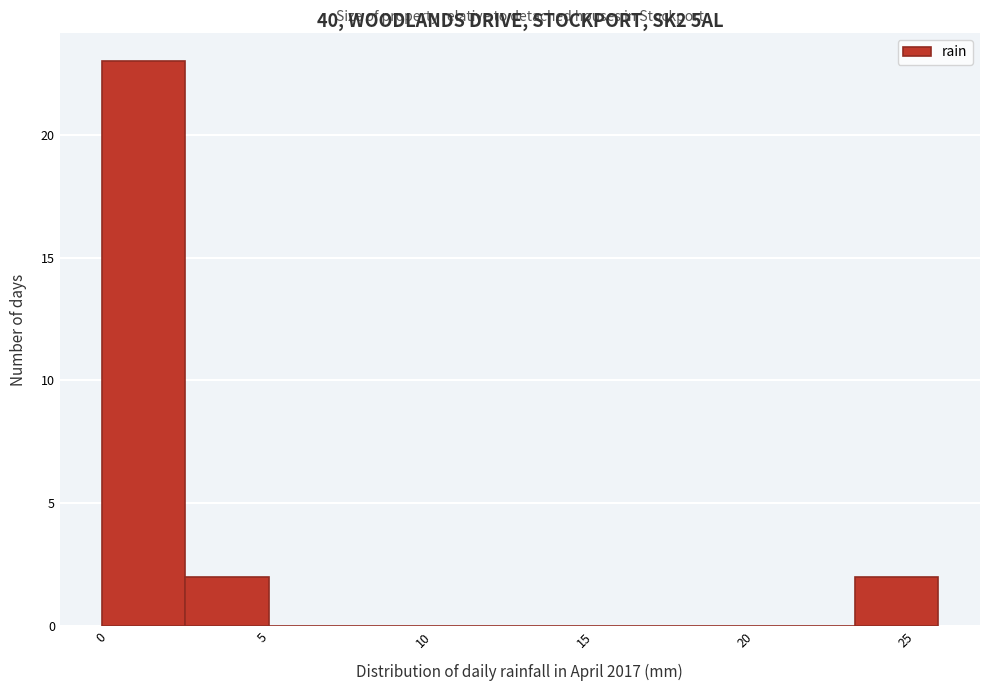

How tall is the bar that spans 2.6 to 5.2 on the x-axis? Neither the bar edges nor the heights are printed on the chart, so give them approximately, as read against the axes.

2